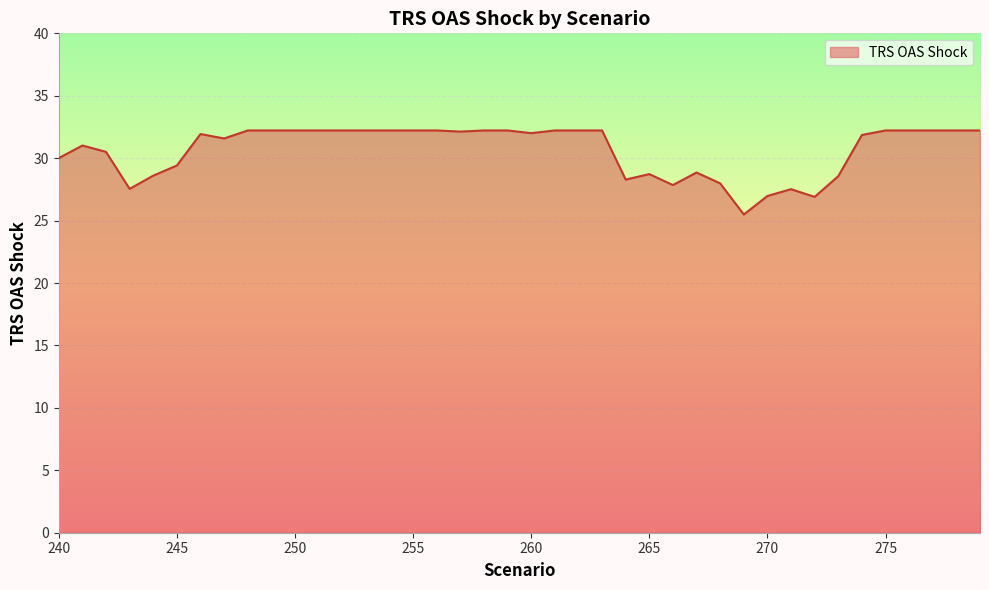

What is the smallest value displayed?

25.5